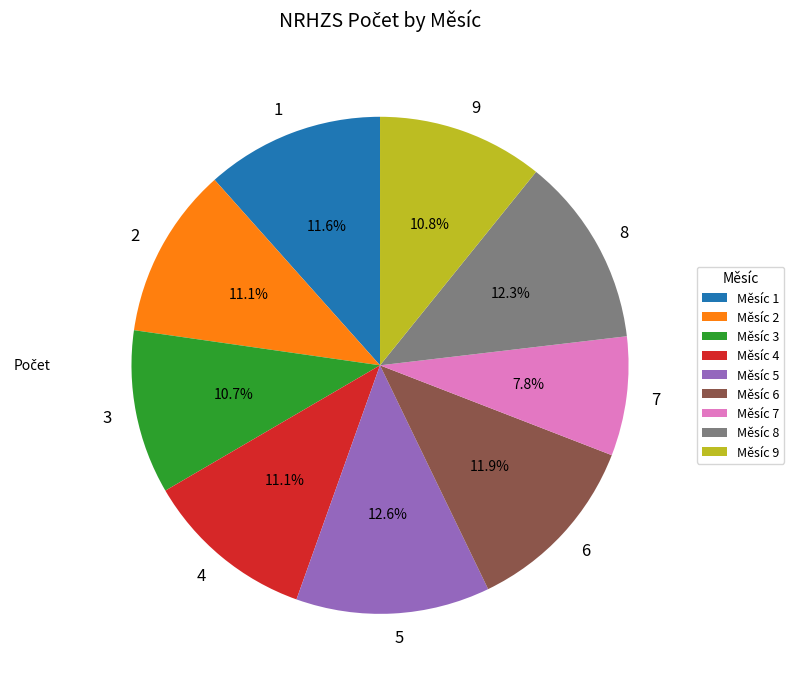

What is the ratio of the value at 9 to the value at 6?

0.9